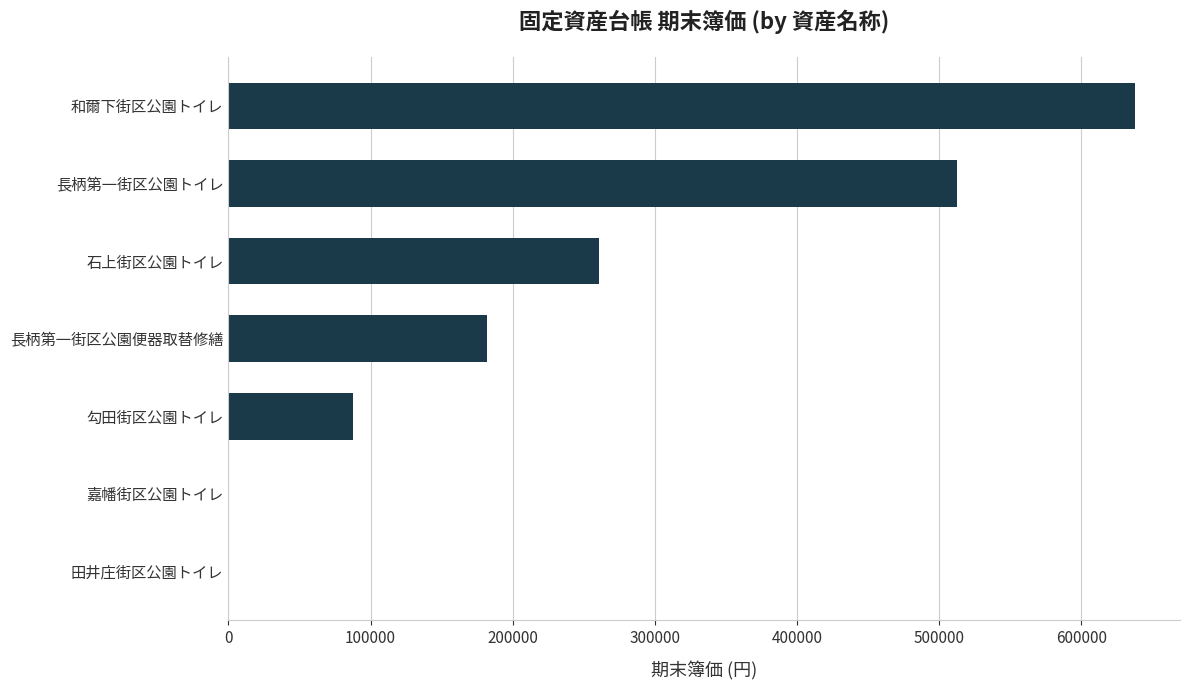

Where is the data nearest to the value 318802?

石上街区公園トイレ